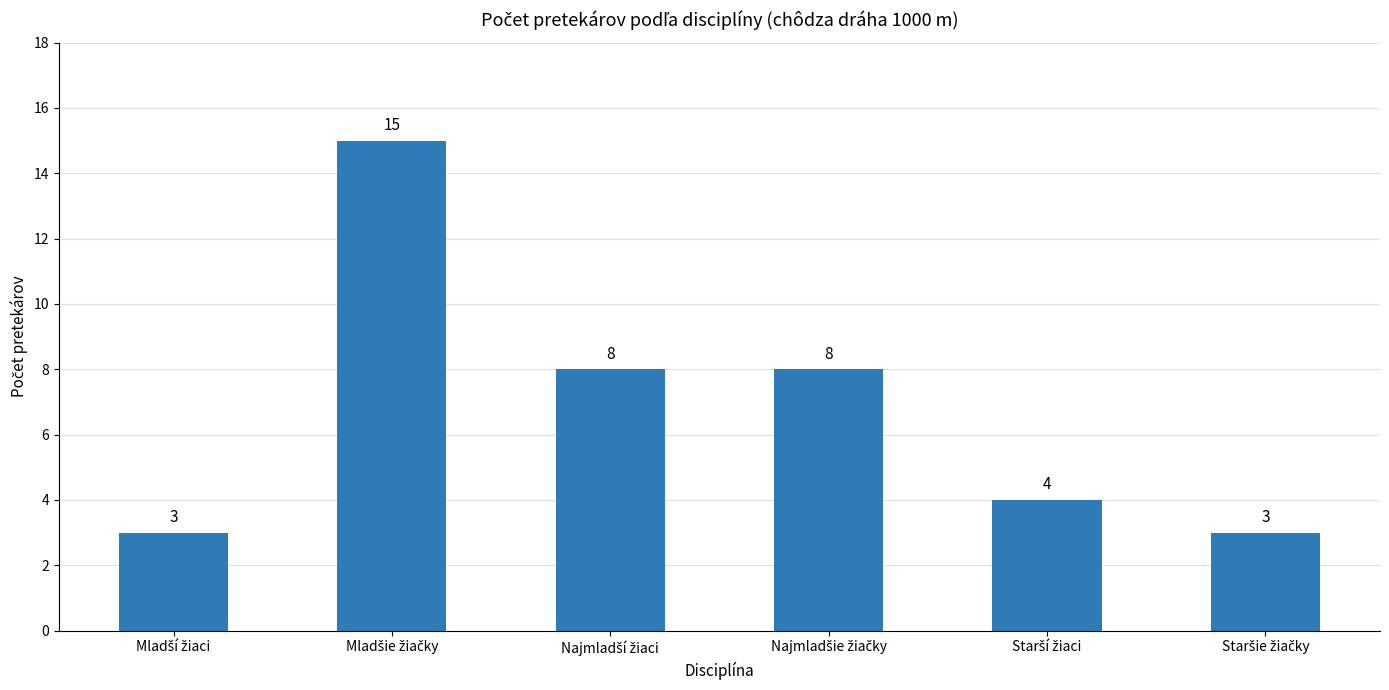

What is the value of the 3rd bar from the left?

8